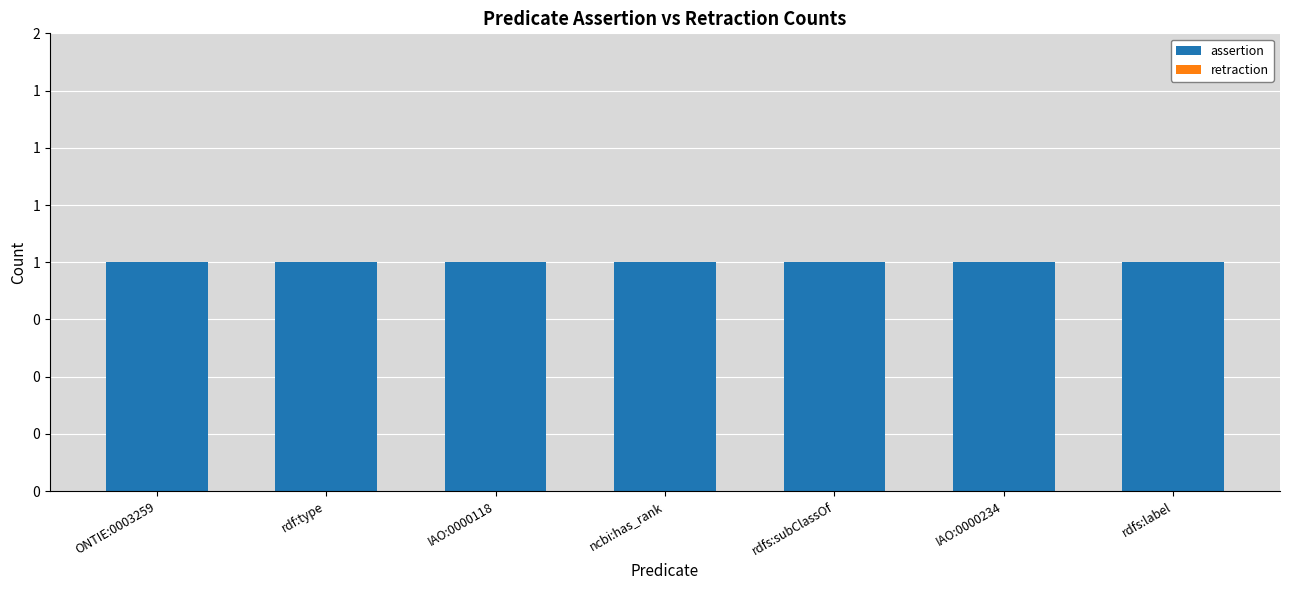

What position from the right is IAO:0000118?

5